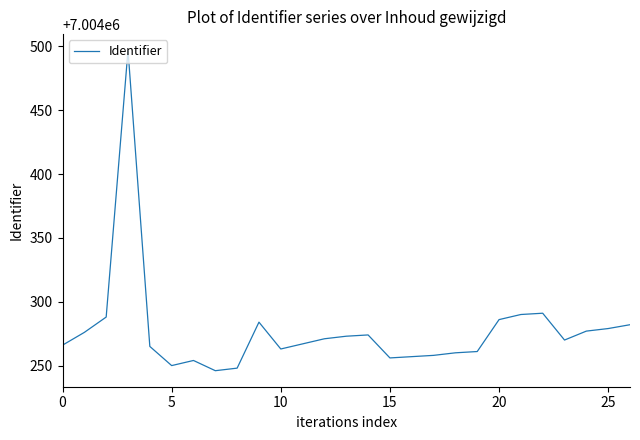

What is the minimum value shown in the chart?

7004246